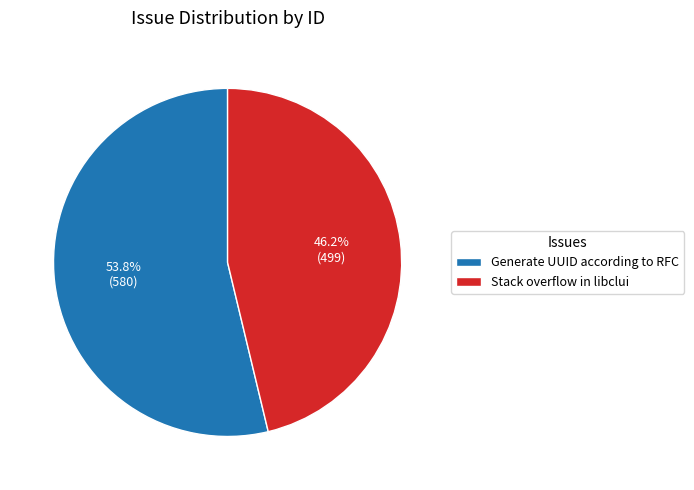

Does Stack overflow in libclui account for over 50% of the chart?

No